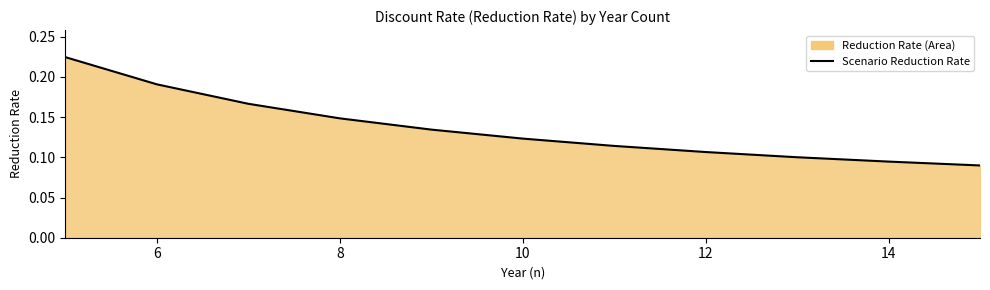

What is the sum of all values?

1.5